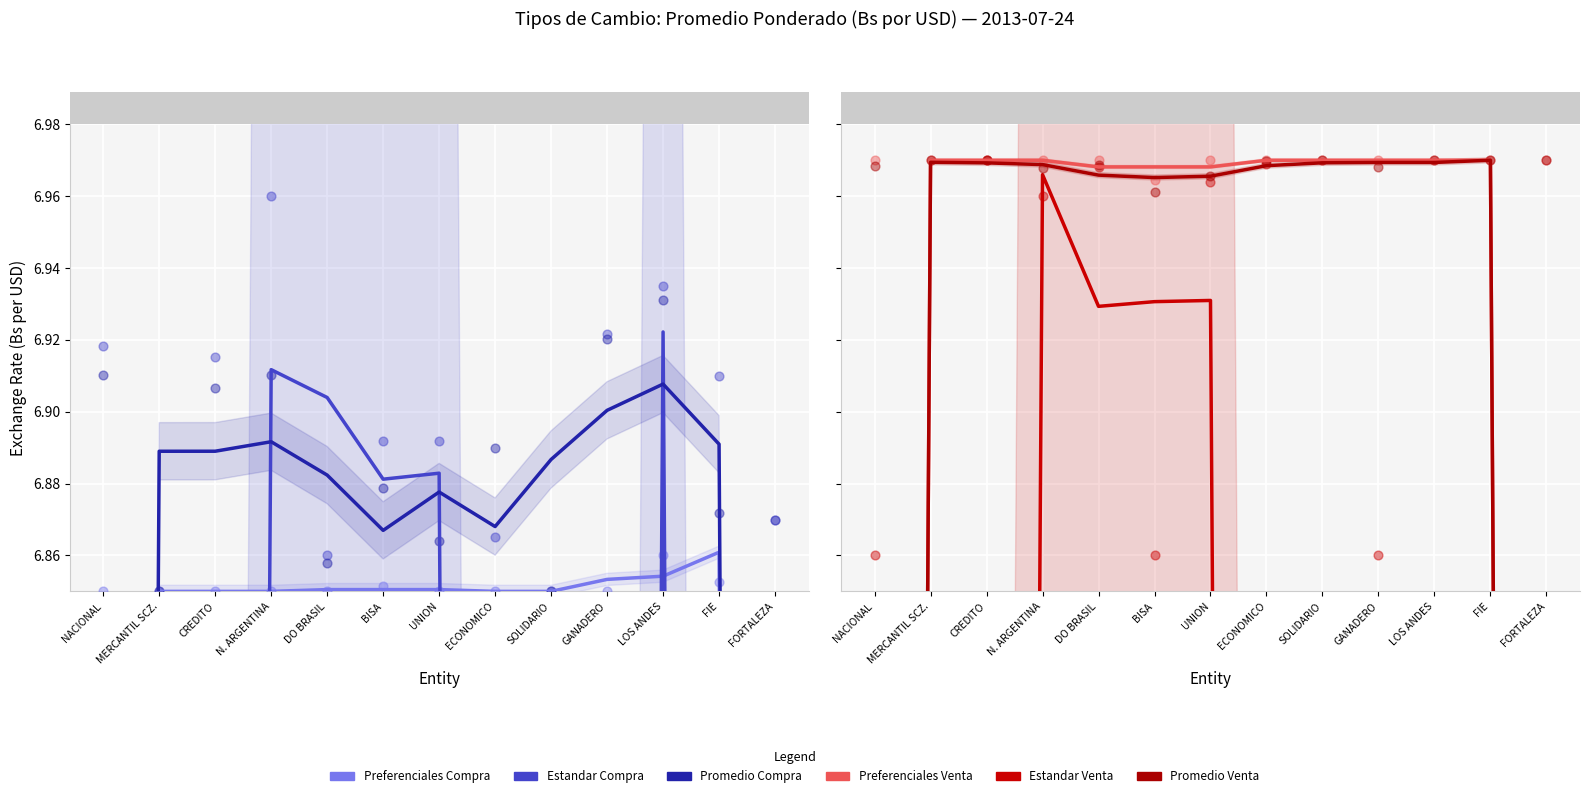

What are all the series names shown in the legend?

Estandar Compra, Estandar Venta, Preferenciales Compra, Preferenciales Venta, Promedio Compra, Promedio Venta